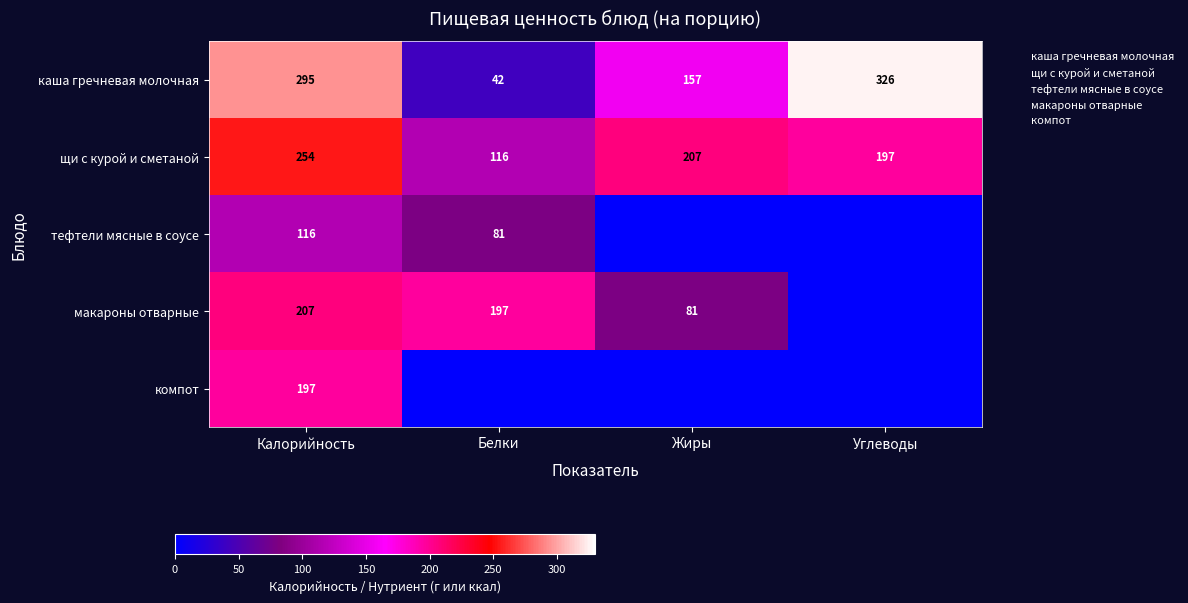

Where is компот nearest to the value 98?

Белки